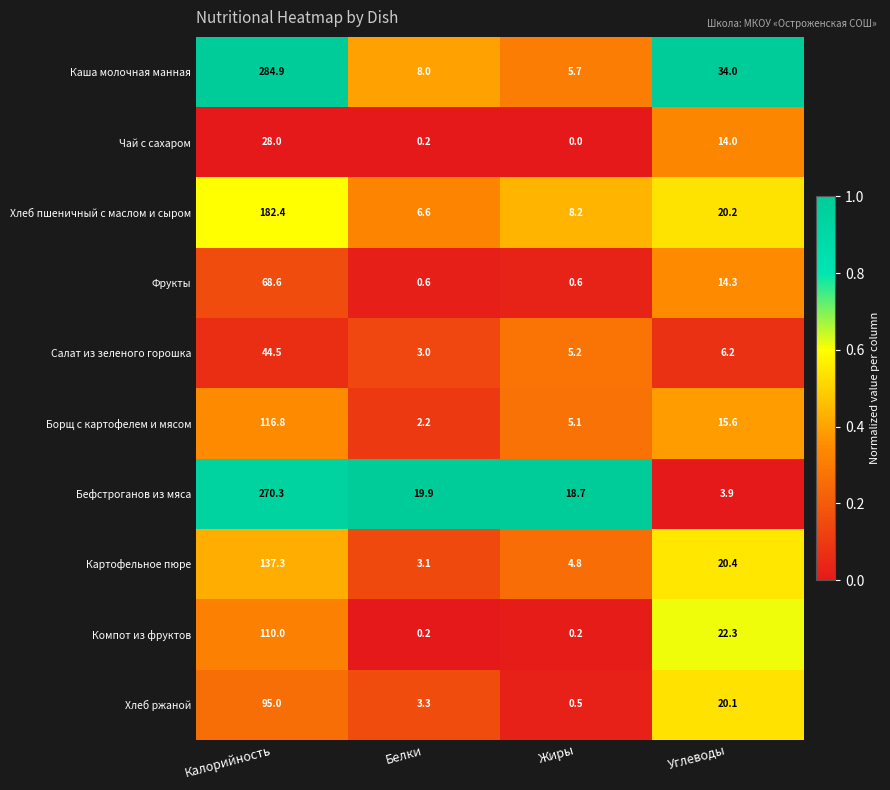

What is the sum of all Хлеб ржаной values?

118.9